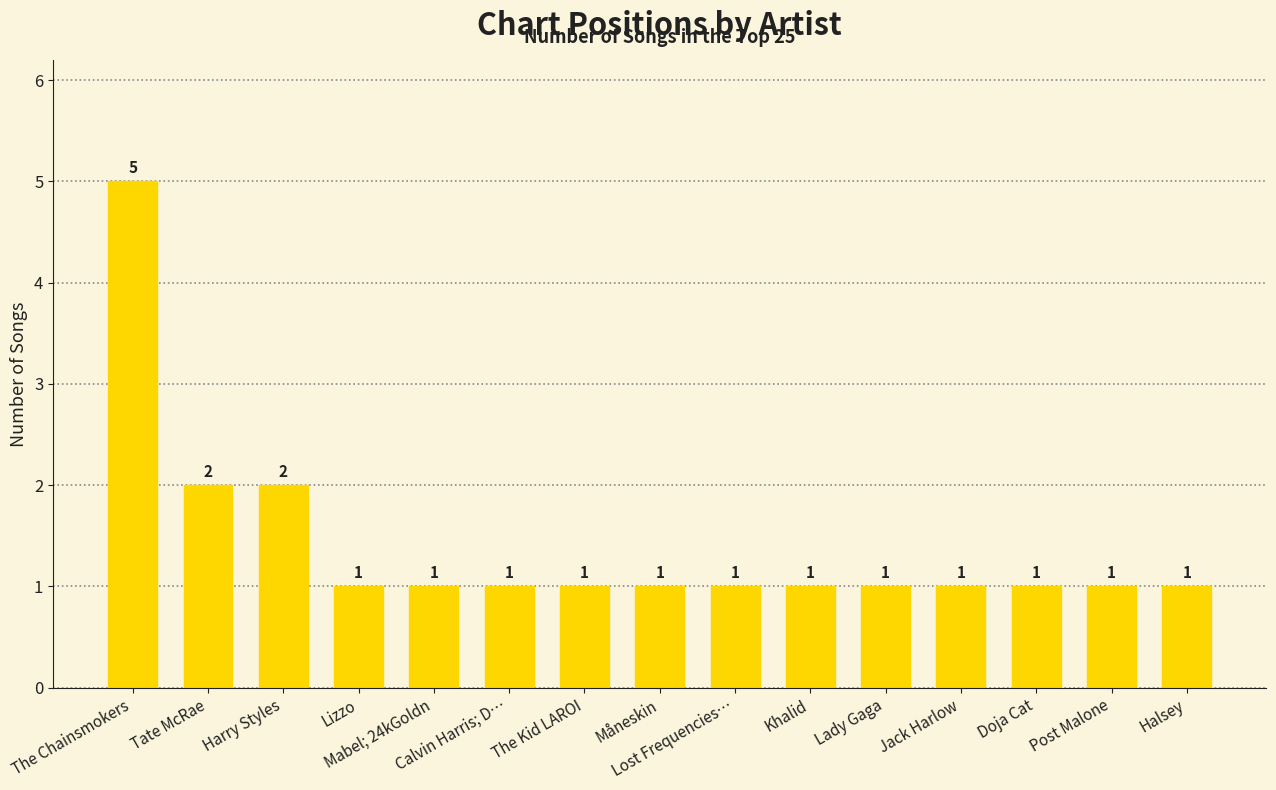

Are the bars horizontal?

No